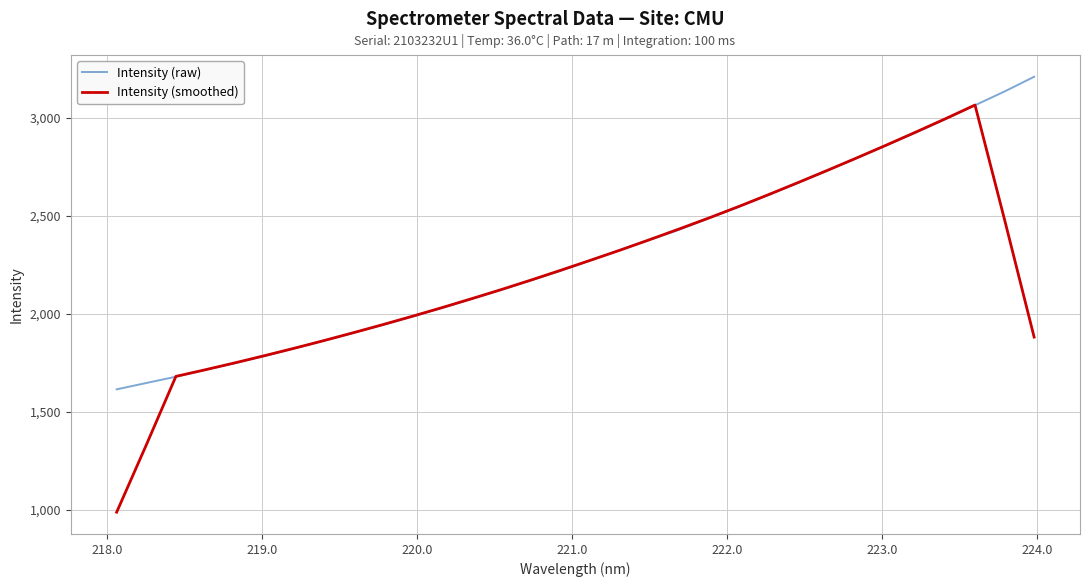

Which series has the widest spread of values?

Intensity (smoothed)